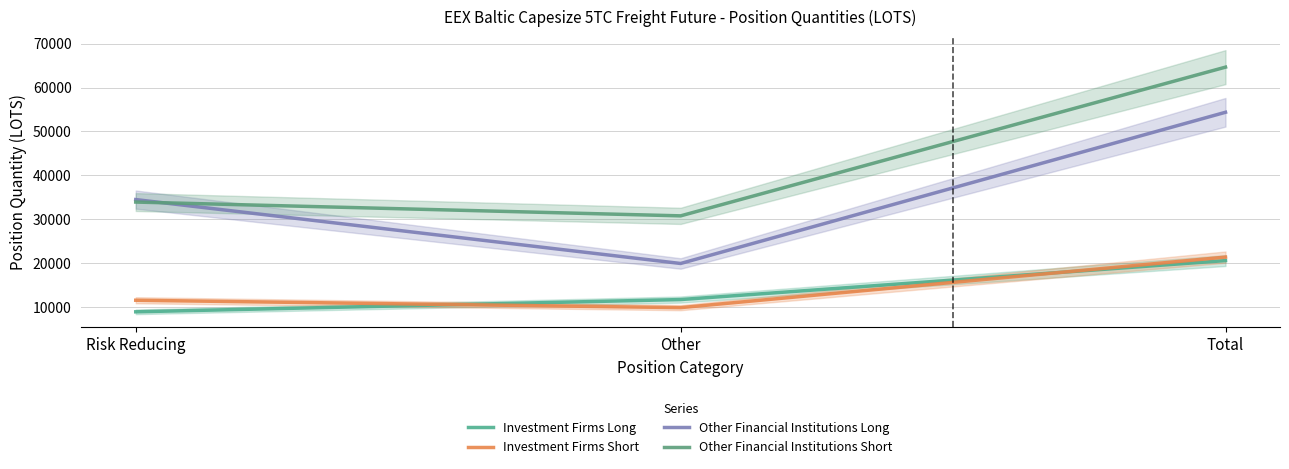

What is the average value of the Other Financial Institutions Short series?

43110.5